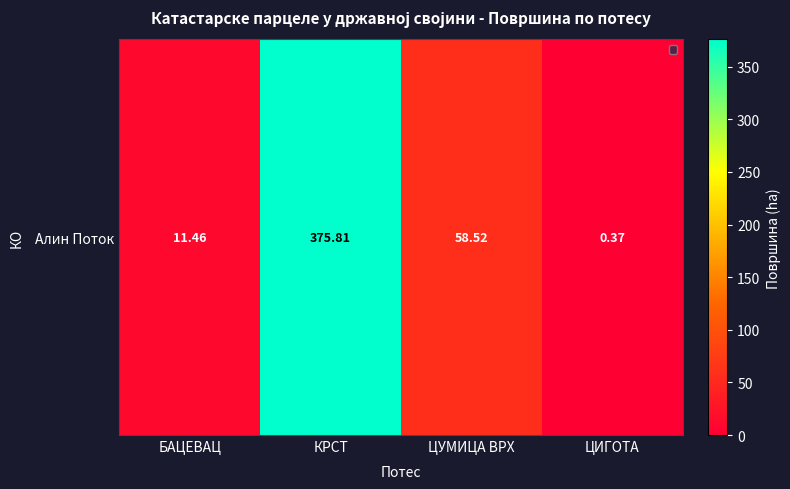

Between ЦУМИЦА ВРХ and КРСТ, which is larger?

КРСТ